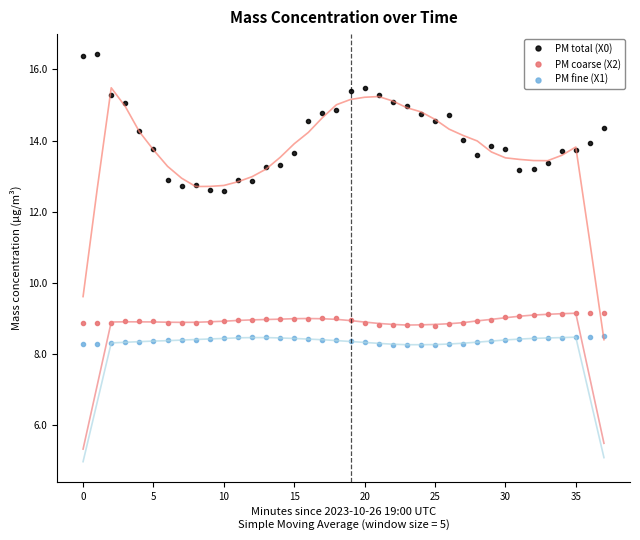

True or false: PM coarse (X2) and PM total (X0) cross at least once.

False